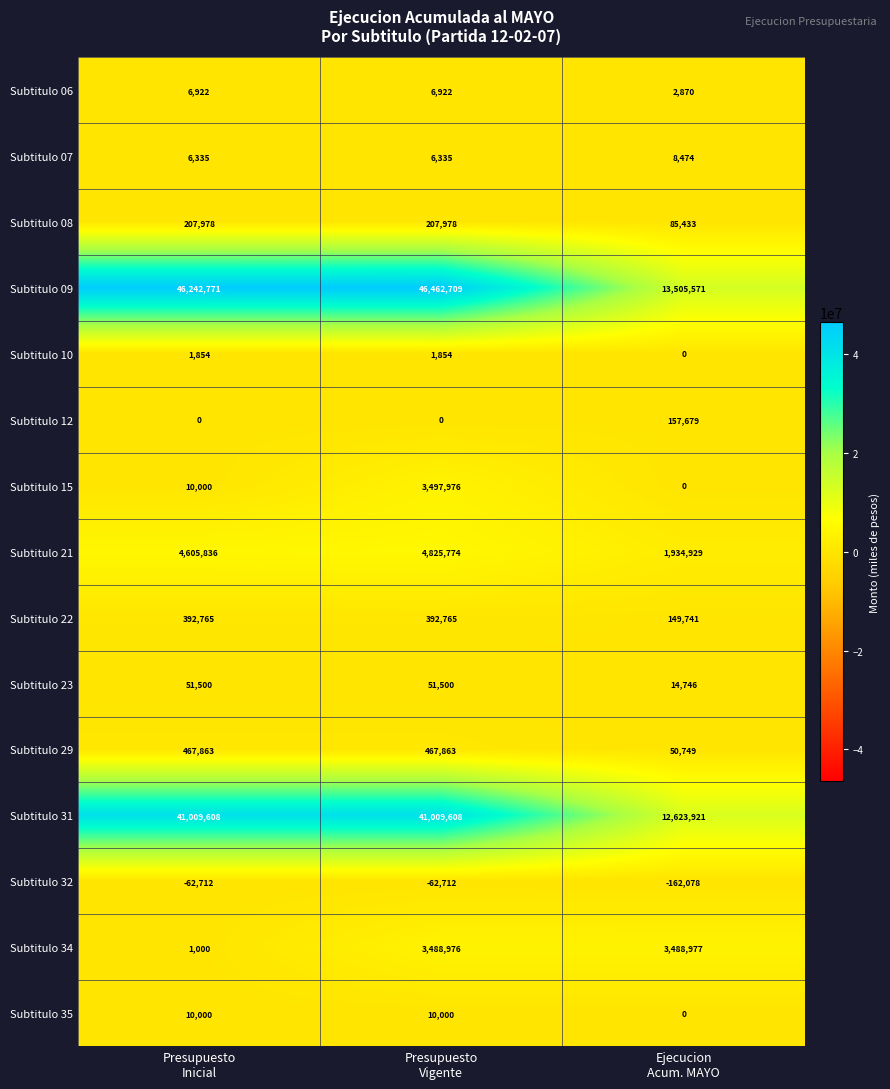

Rank the series by their maximum value, from highest to lowest.

Subtitulo 09, Subtitulo 31, Subtitulo 21, Subtitulo 15, Subtitulo 34, Subtitulo 29, Subtitulo 22, Subtitulo 08, Subtitulo 12, Subtitulo 23, Subtitulo 35, Subtitulo 07, Subtitulo 06, Subtitulo 10, Subtitulo 32